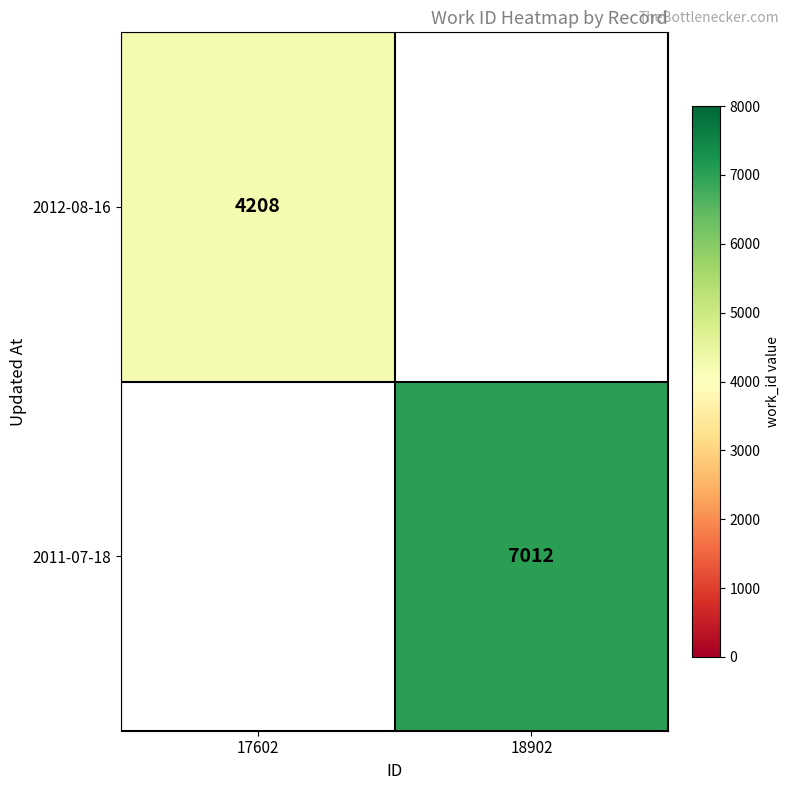

How many series are shown in this chart?

2